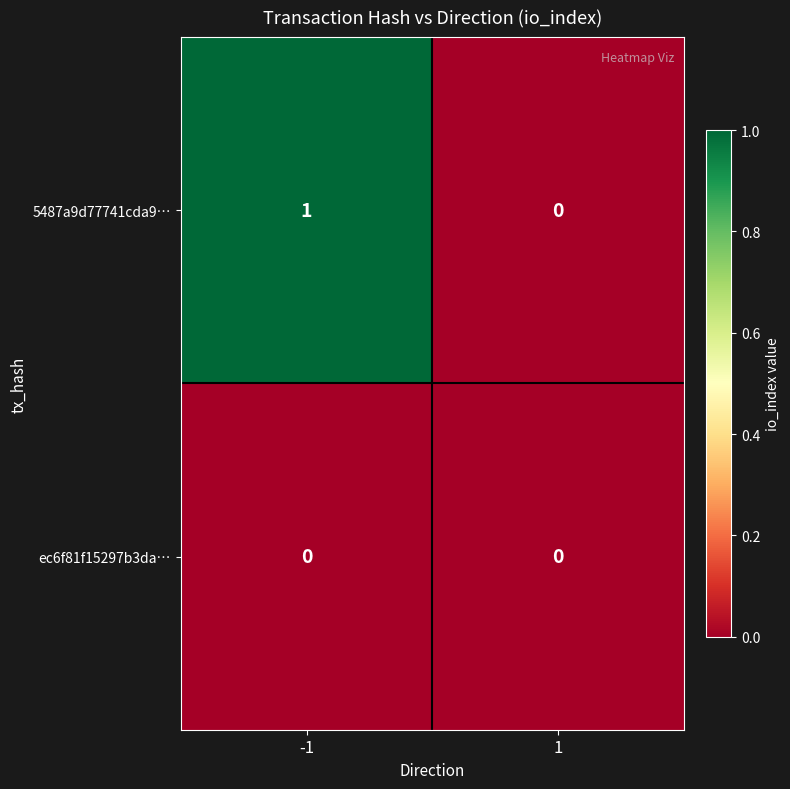

At which category does the chart reach its peak across all series?

-1